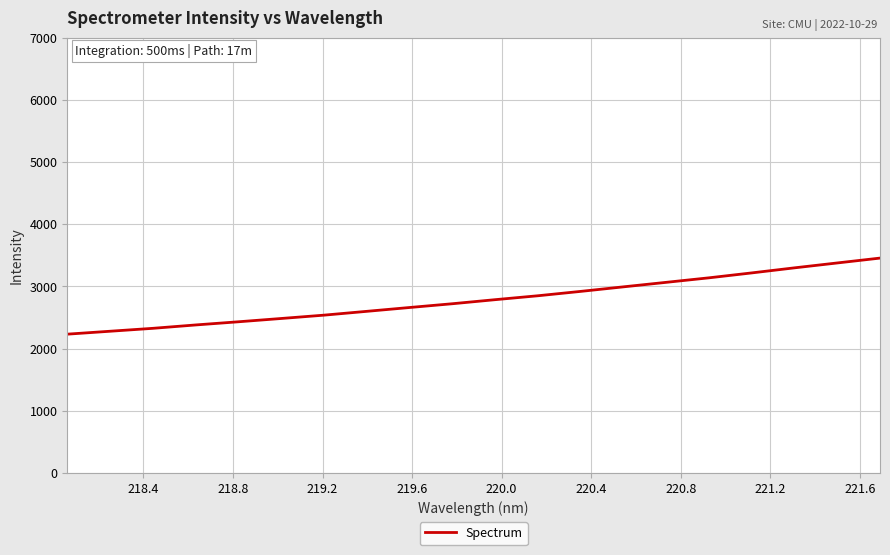

What is the smallest value displayed?

2231.7